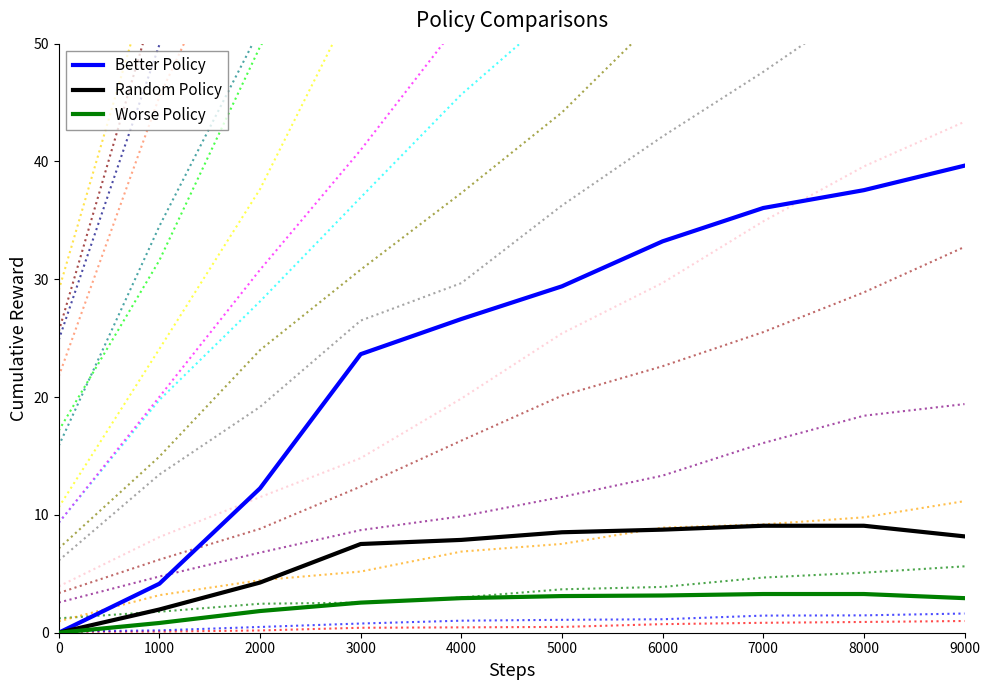

What value does the Random Policy series have at 2000?

4.3